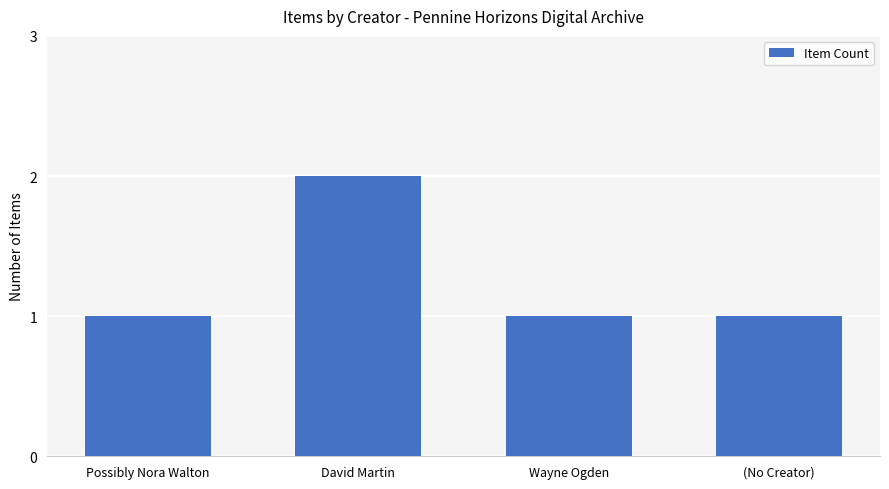

What is the label of the 1st bar from the right?

(No Creator)